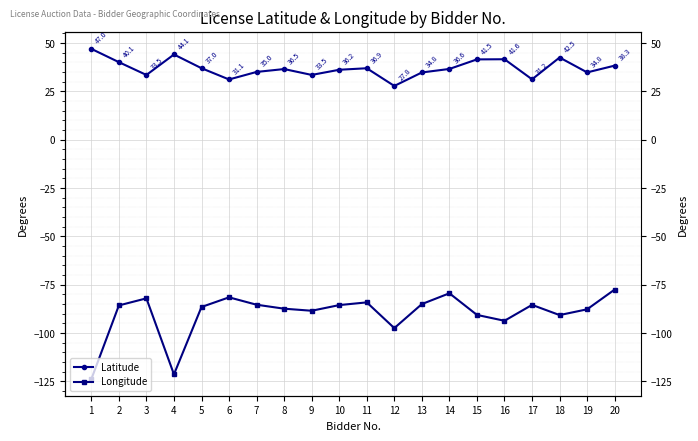

Reading left to right, transcribe all the data shown in this chart.

Latitude: 47.0	40.1	33.5	44.1	37.0	31.1	35.0	36.5	33.5	36.2	36.9	27.8	34.8	36.6	41.5	41.6	31.2	42.5	34.8	38.3
Longitude: -123.8	-85.7	-82.0	-121.3	-86.5	-81.5	-85.3	-87.4	-88.4	-85.5	-84.1	-97.4	-85.0	-79.4	-90.6	-93.6	-85.4	-90.7	-87.7	-77.5